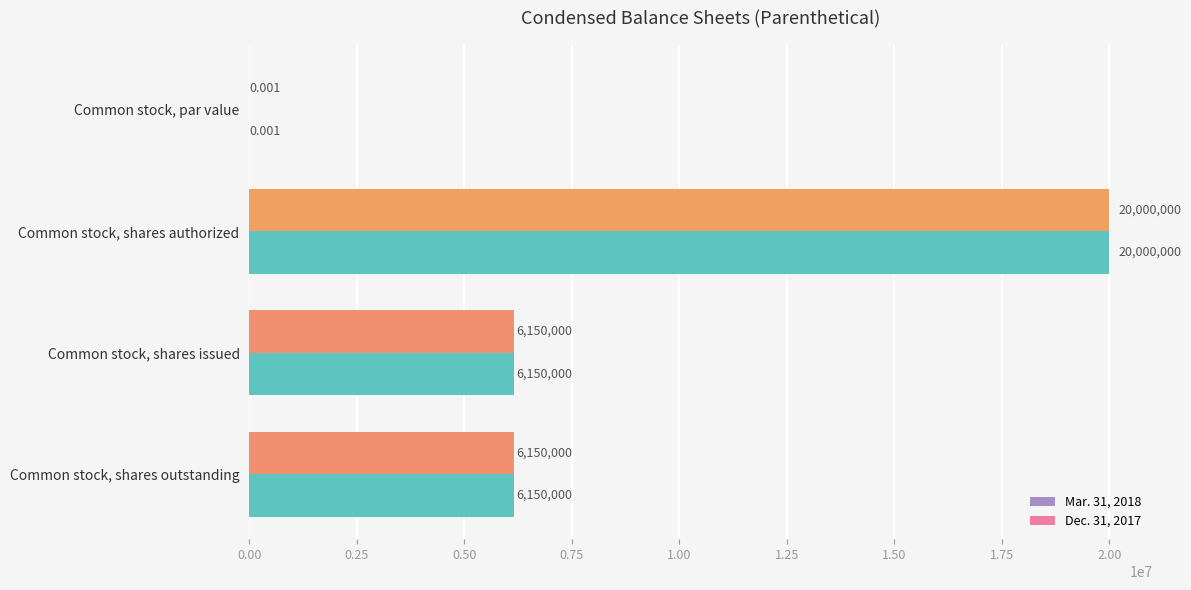

At which label does Dec. 31, 2017 reach its peak?

Common stock, shares authorized